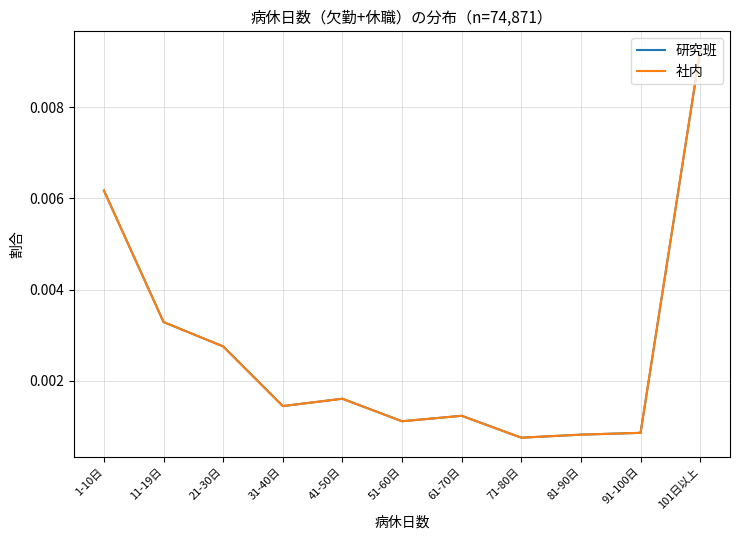

True or false: 研究班 and 社内 intersect in this chart.

False